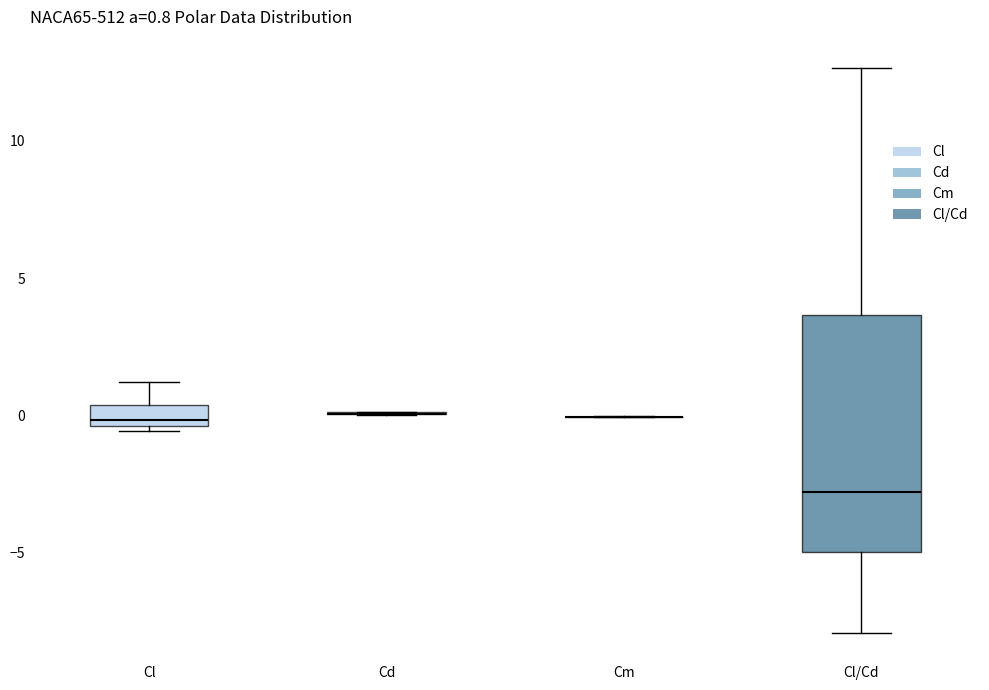

Which box is the tallest, from its lower edge to its upper edge?

Cl/Cd